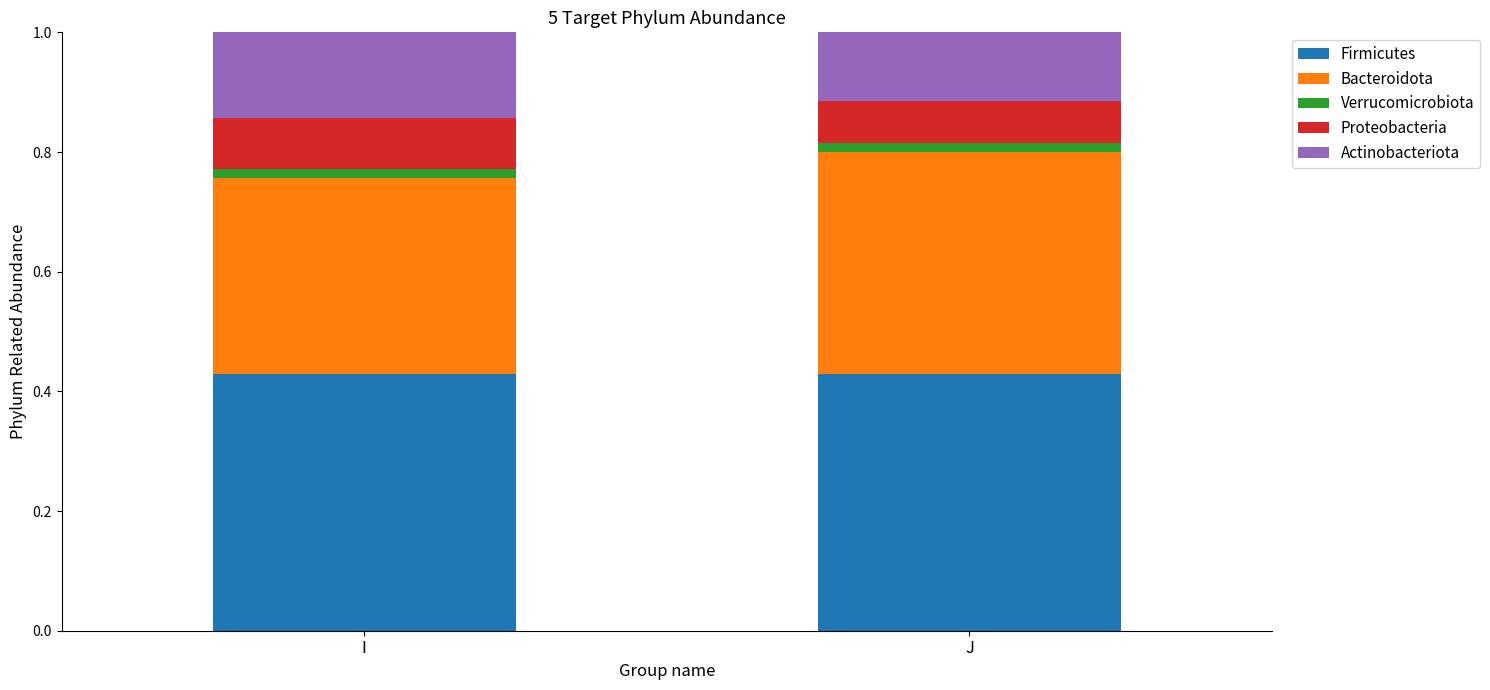

How many bars are there in total?

2